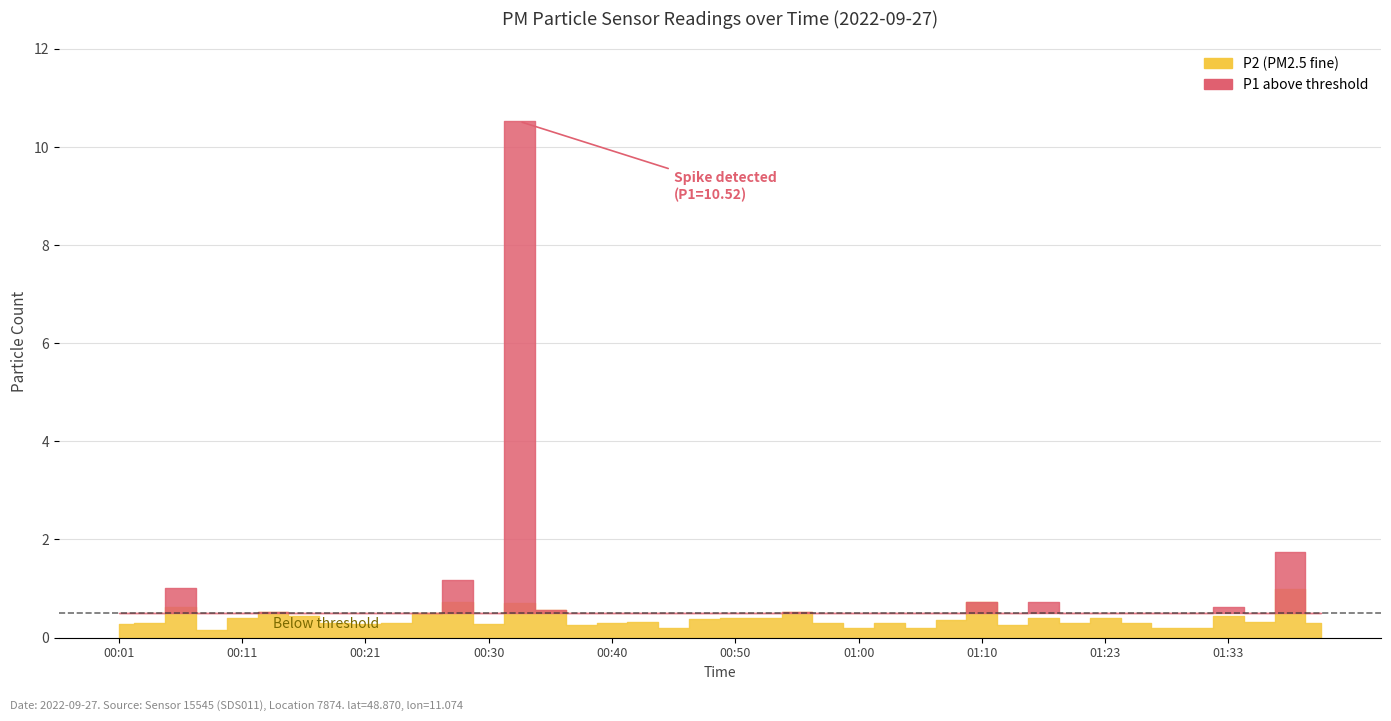

What position from the right is 01:36?

3